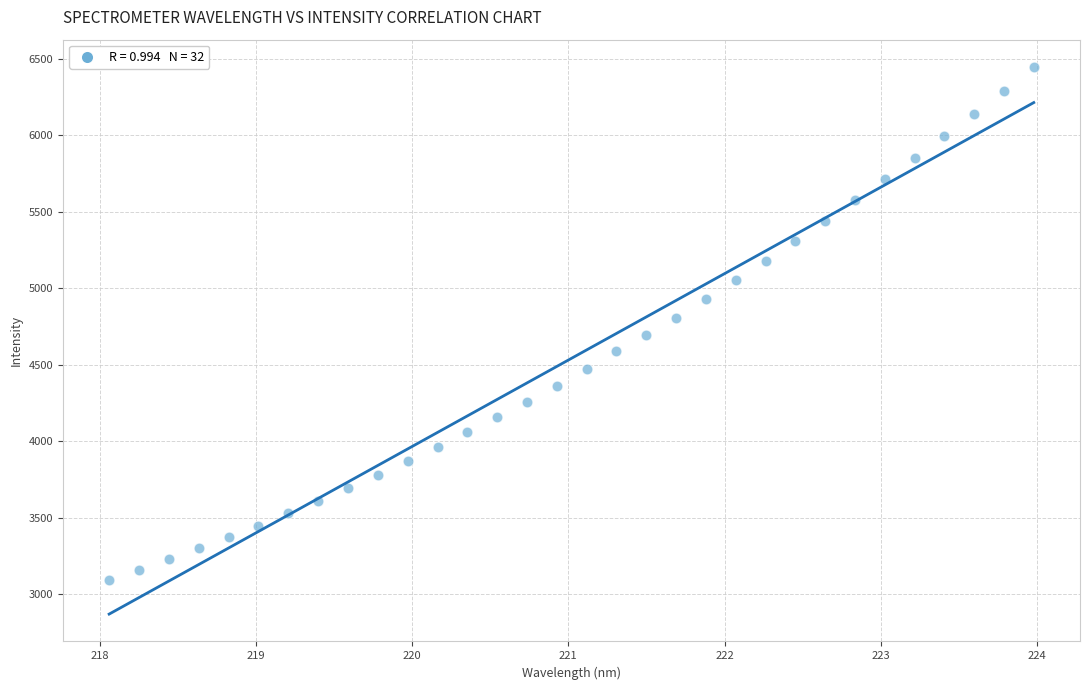

What is the range of X values (max minus min)?

5.9